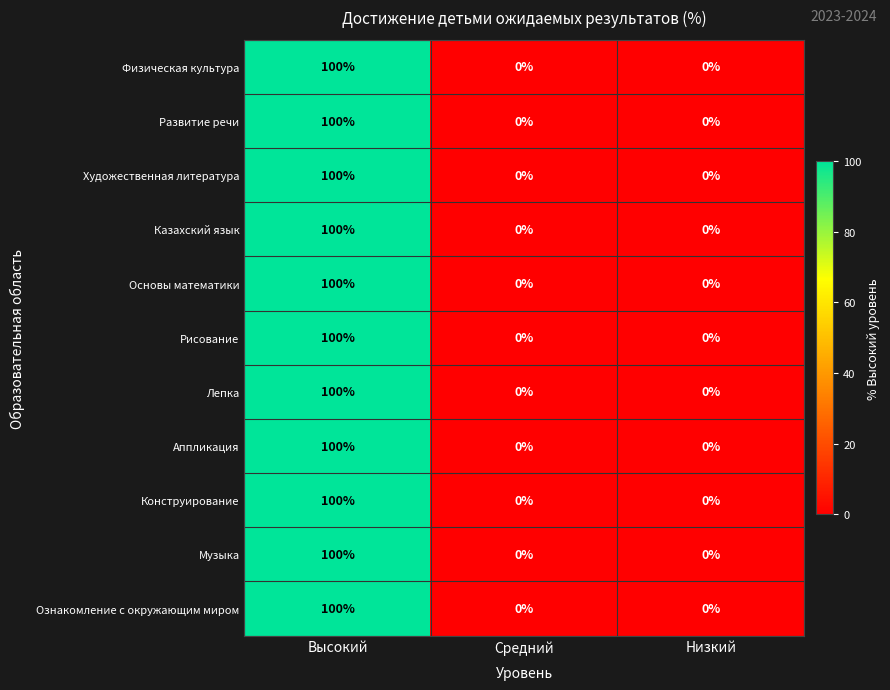

Read the Основы математики value at Высокий, to the nearest 50.

100